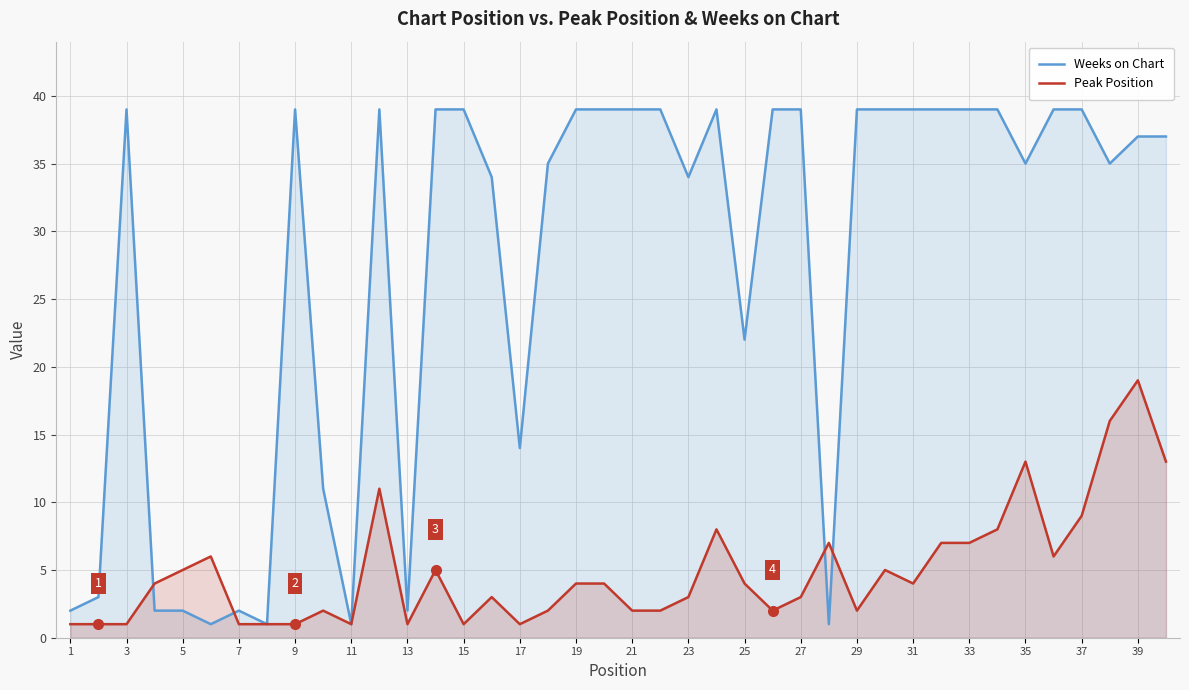

List the series in order of their peak value, lowest first.

Peak Position, Weeks on Chart